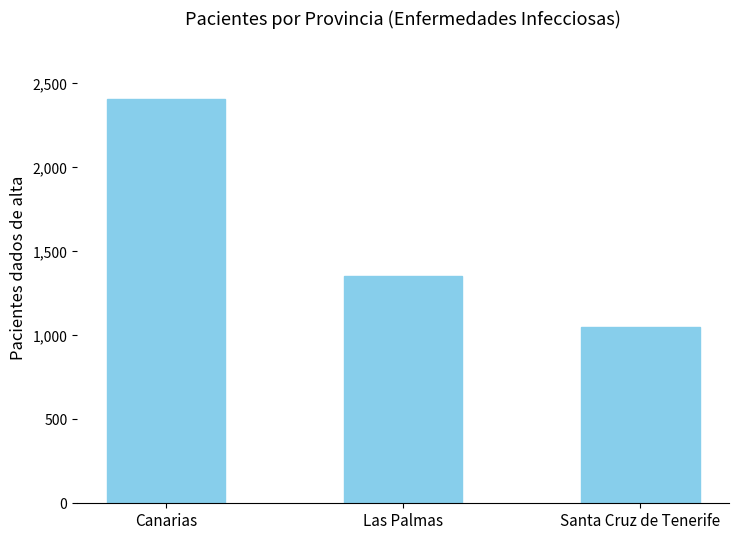

Approximately how many times larger is the value at Santa Cruz de Tenerife compared to Las Palmas?

0.8